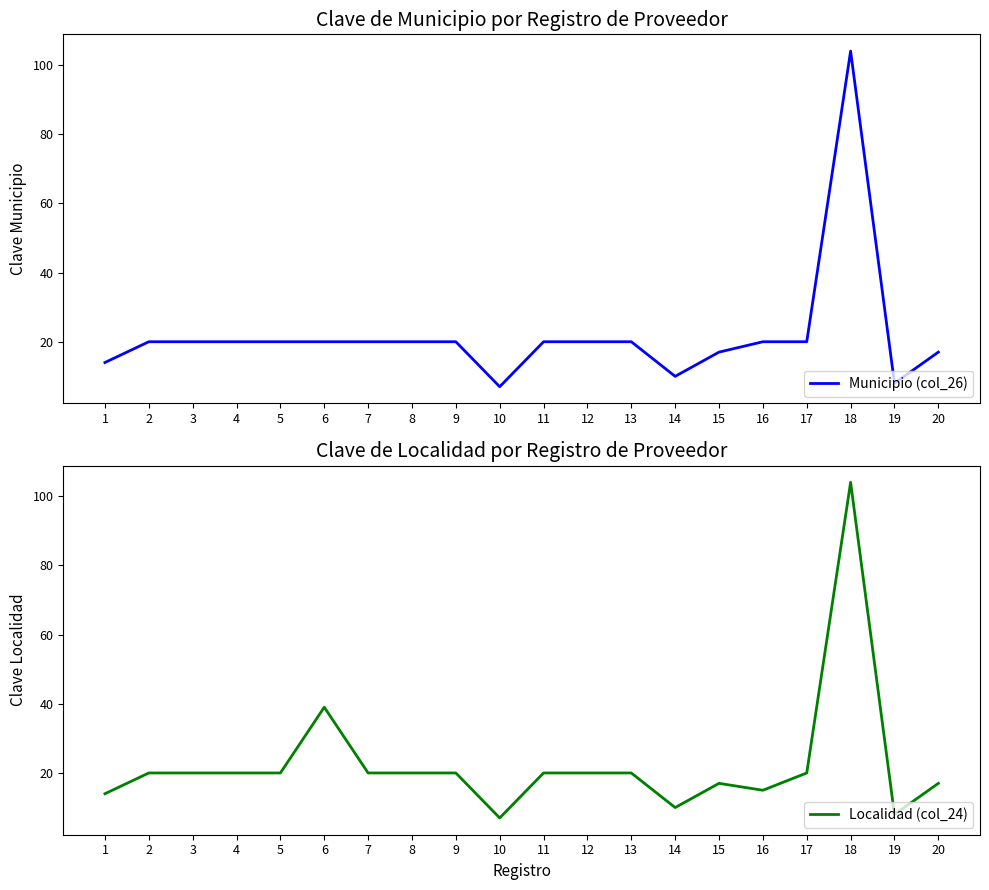

Rank the series at 3 from highest to lowest value.

Municipio (col_26), Localidad (col_24)